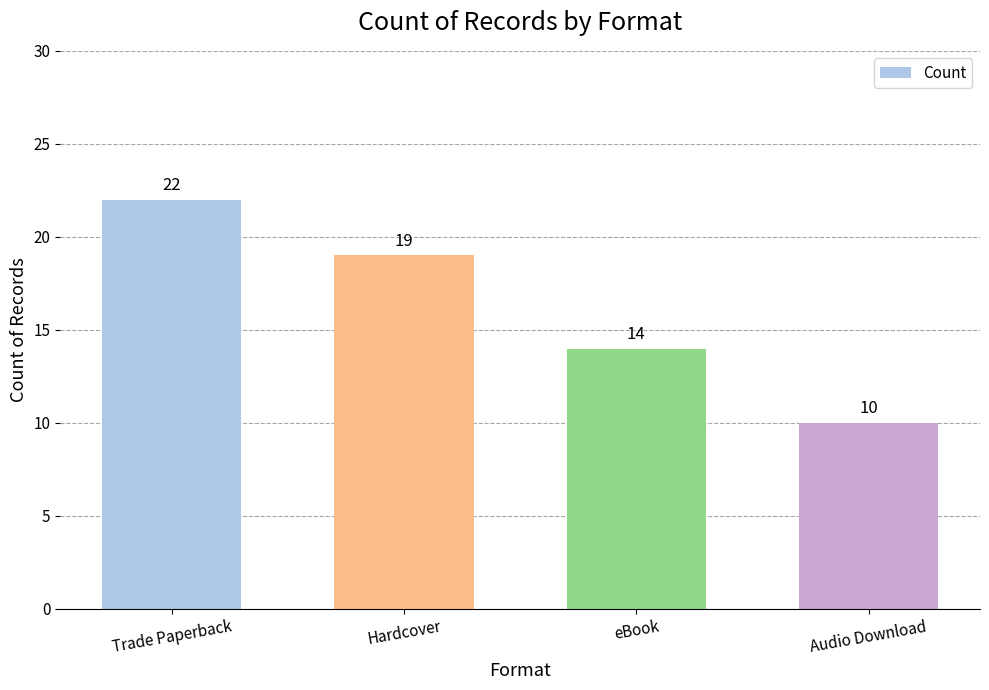

Rank the categories by value from lowest to highest.

Audio Download, eBook, Hardcover, Trade Paperback